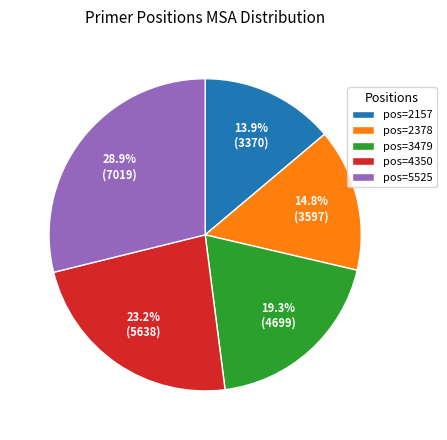

Does any single category account for the majority?

No